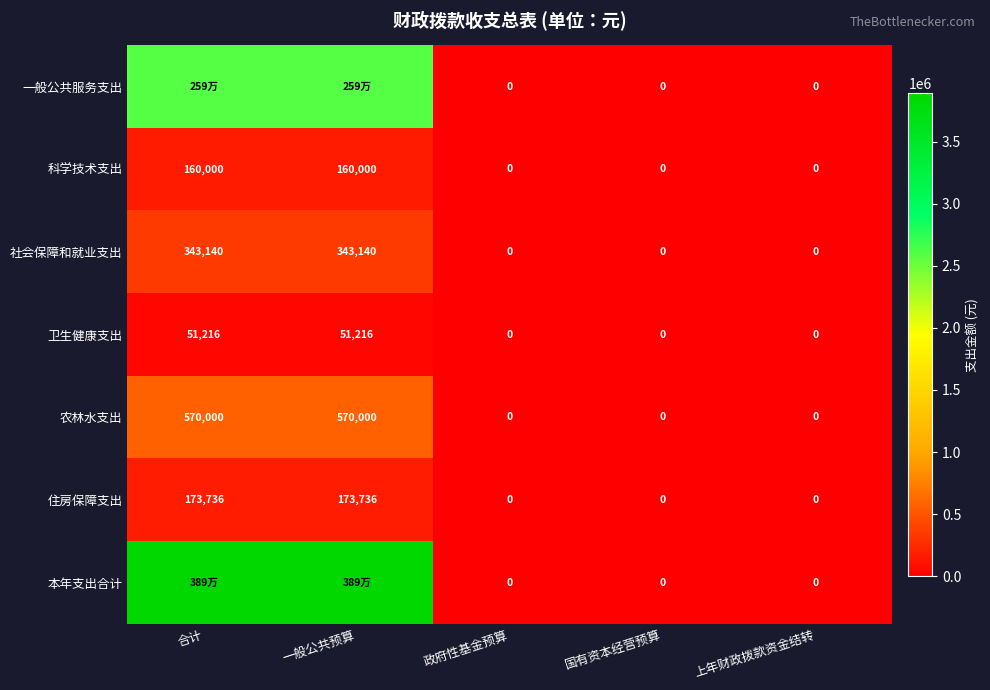

True or false: 住房保障支出 has a value of 173736 at 一般公共预算.

True